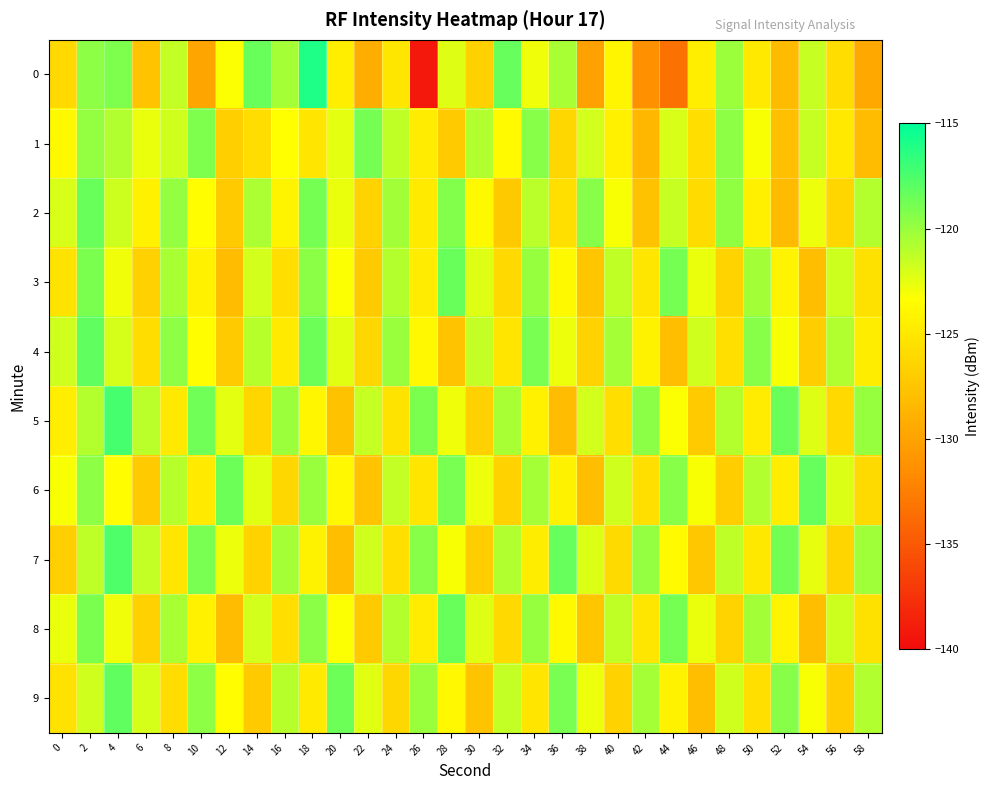

At 30, list the series in order from largest to smallest.

1, 4, 3, 8, 6, 2, 0, 5, 7, 9